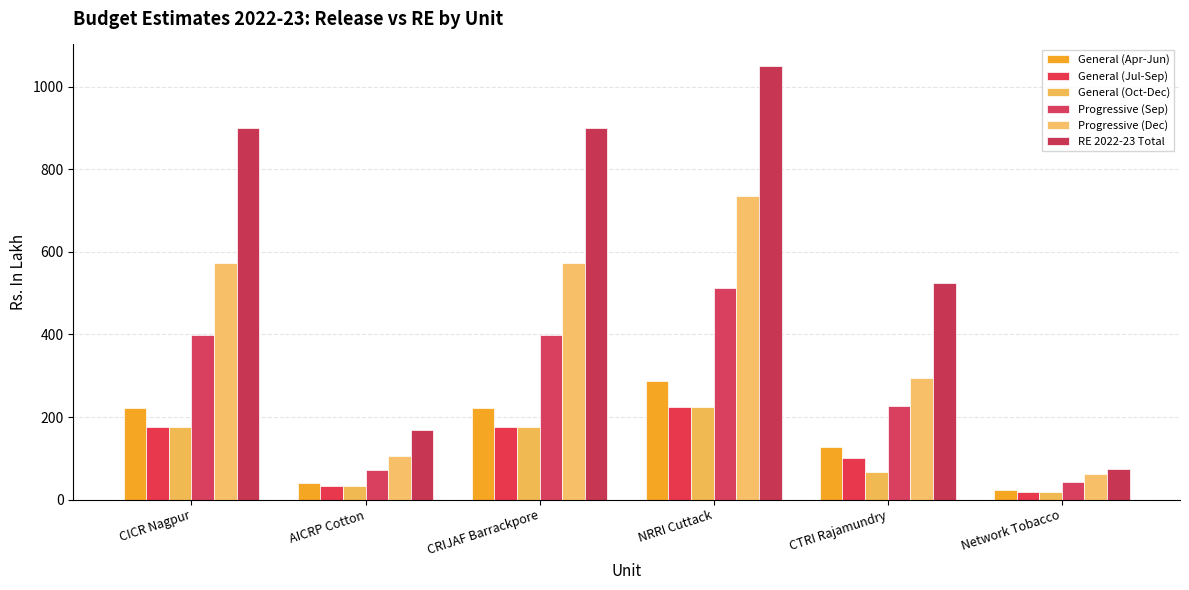

Is the value of General (Jul-Sep) at CTRI Rajamundry greater than the value of General (Apr-Jun) at AICRP Cotton?

Yes